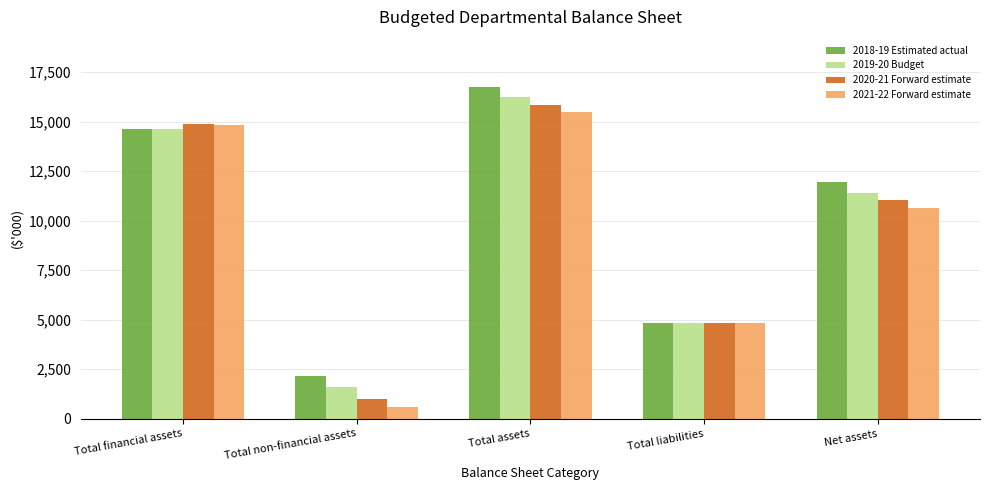

Rank the categories by 2019-20 Budget value from highest to lowest.

Total assets, Total financial assets, Net assets, Total liabilities, Total non-financial assets